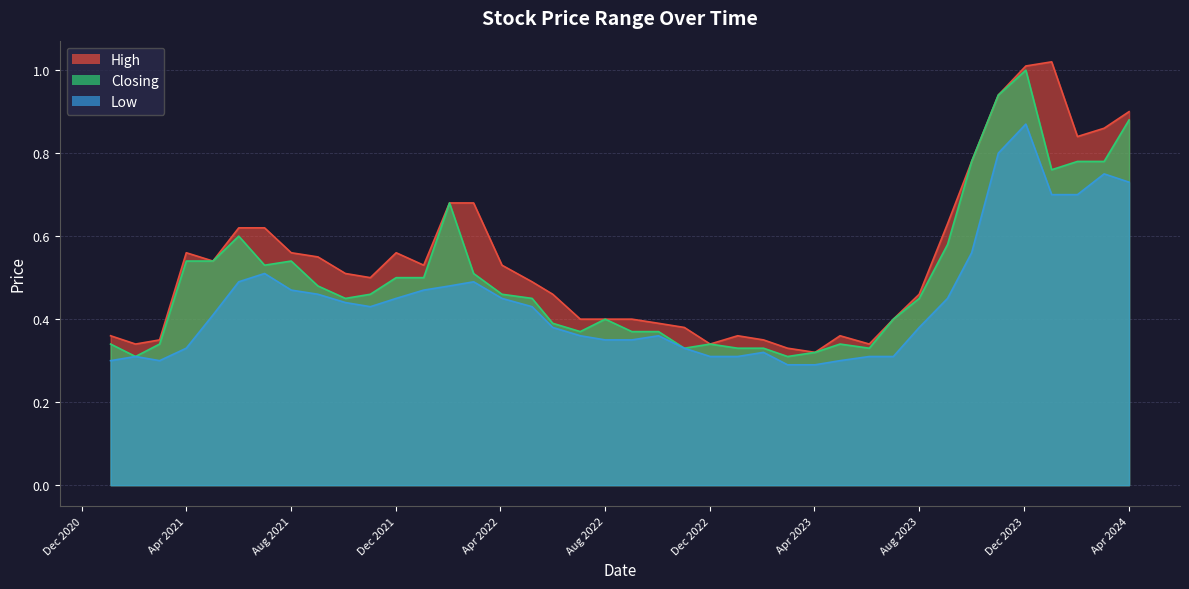

What is the total value across all series at 01/10/2023?

2.1